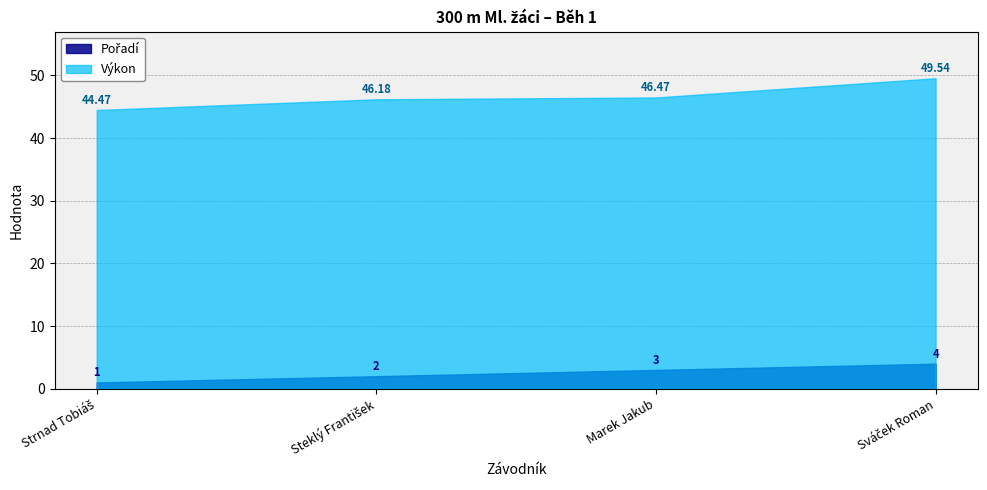

Rank the series by their average value, from highest to lowest.

Výkon, Pořadí